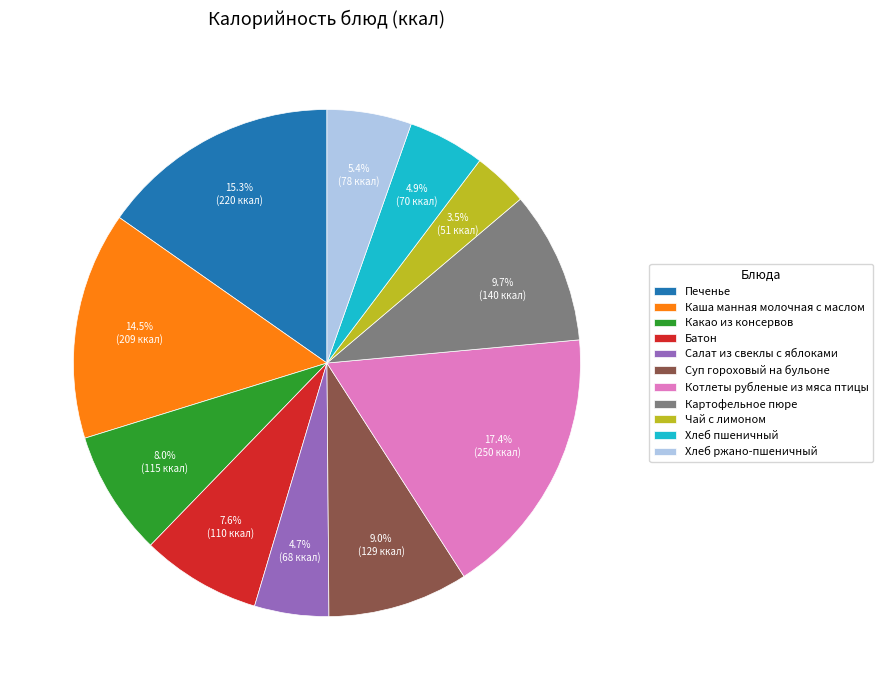

Which category has the smallest portion of the pie?

Чай с лимоном